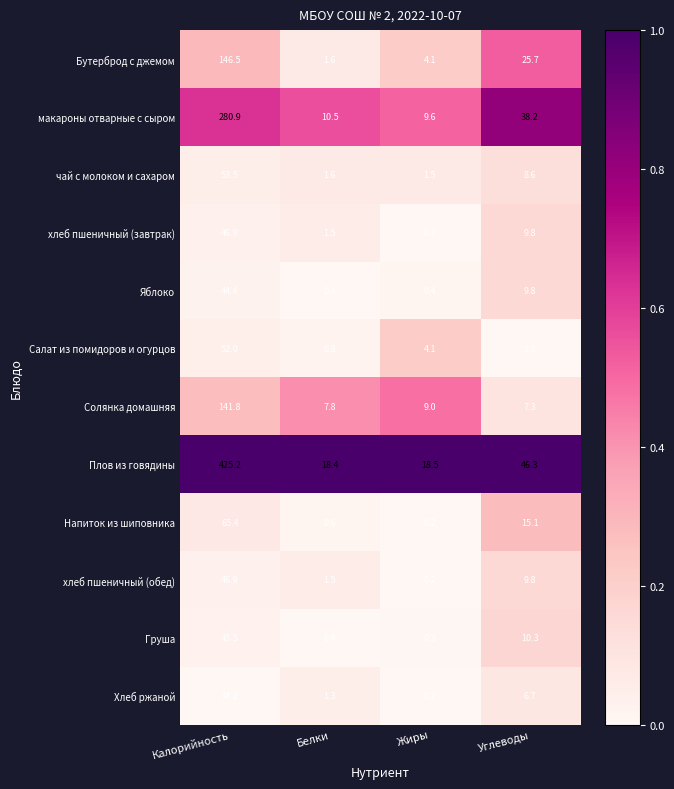

Where does the Плов из говядины series first go above 46?

Калорийность